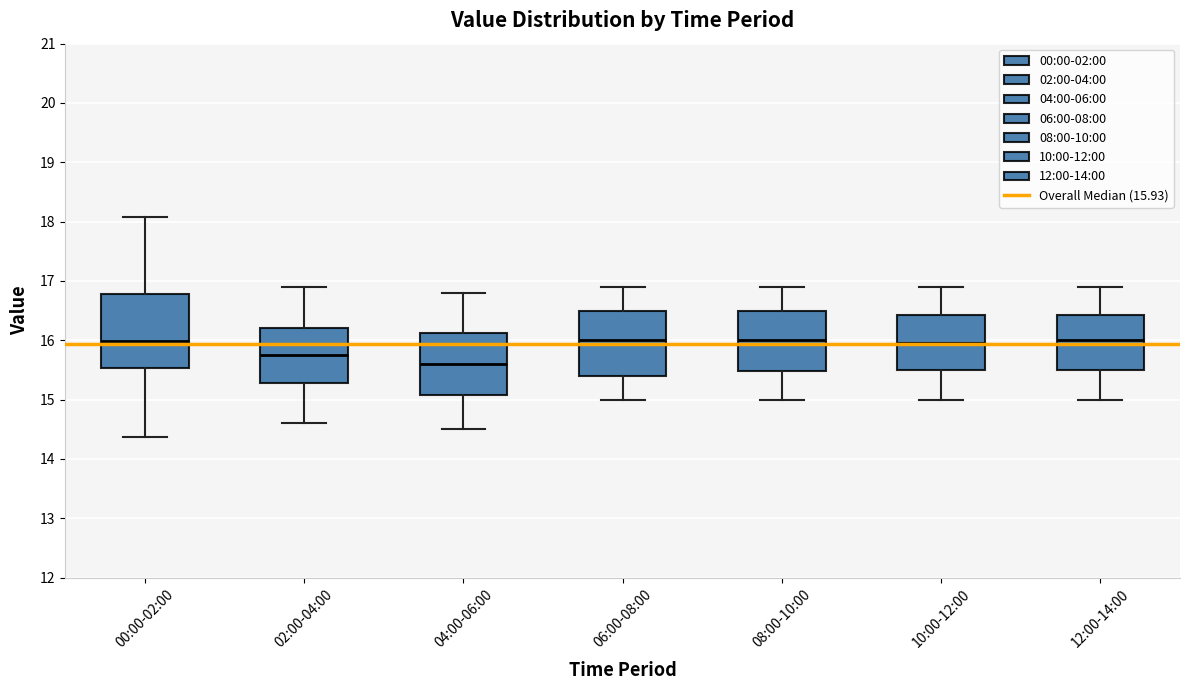

Reading left to right, transcribe this box plot: for each box, give where its median line is, the range the box spans, and where its two whiskers end, as read against the y-axis. The values are not printed on the chart, so give them approximately, as read against the axis.

00:00-02:00: median 16.0, box 15.5 to 16.8, whiskers 14.4 to 18.1
02:00-04:00: median 15.8, box 15.3 to 16.2, whiskers 14.6 to 16.9
04:00-06:00: median 15.6, box 15.1 to 16.1, whiskers 14.5 to 16.8
06:00-08:00: median 16.0, box 15.4 to 16.5, whiskers 15.0 to 16.9
08:00-10:00: median 16.0, box 15.5 to 16.5, whiskers 15.0 to 16.9
10:00-12:00: median 16.0, box 15.5 to 16.4, whiskers 15.0 to 16.9
12:00-14:00: median 16.0, box 15.5 to 16.4, whiskers 15.0 to 16.9